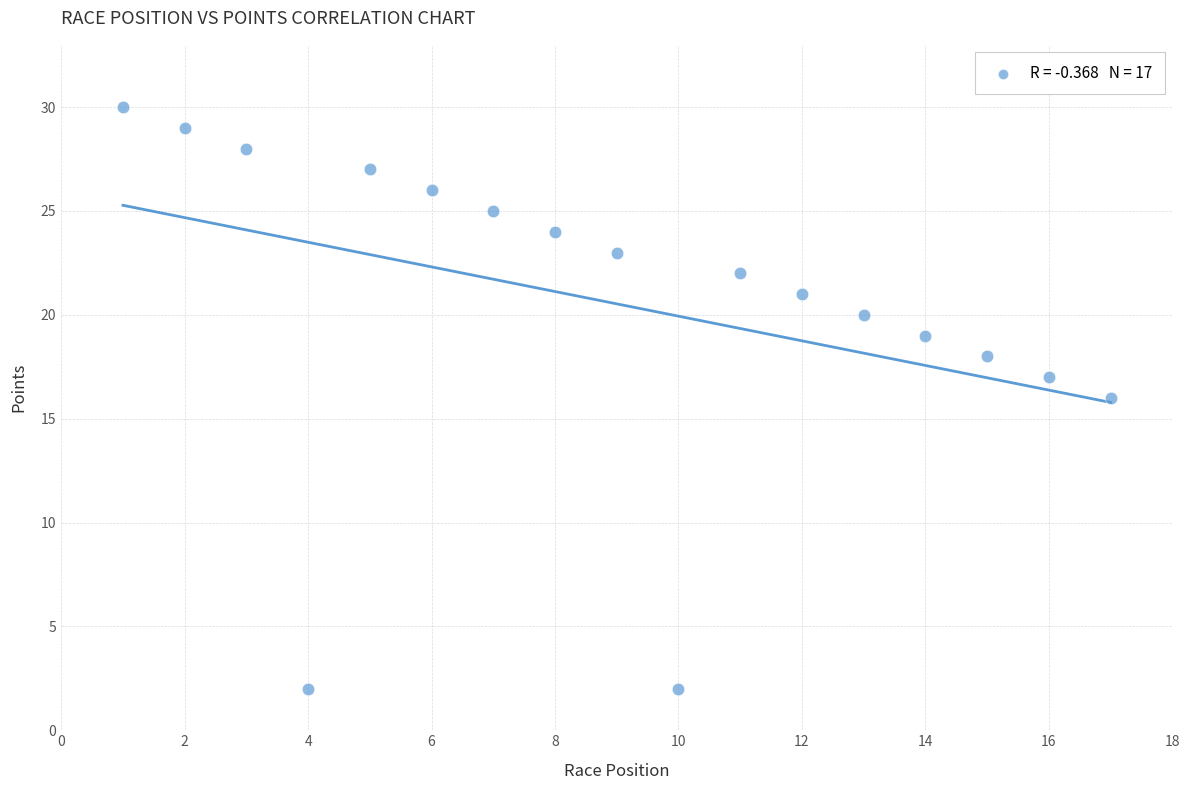

What is the range of Y values (max minus min)?

28